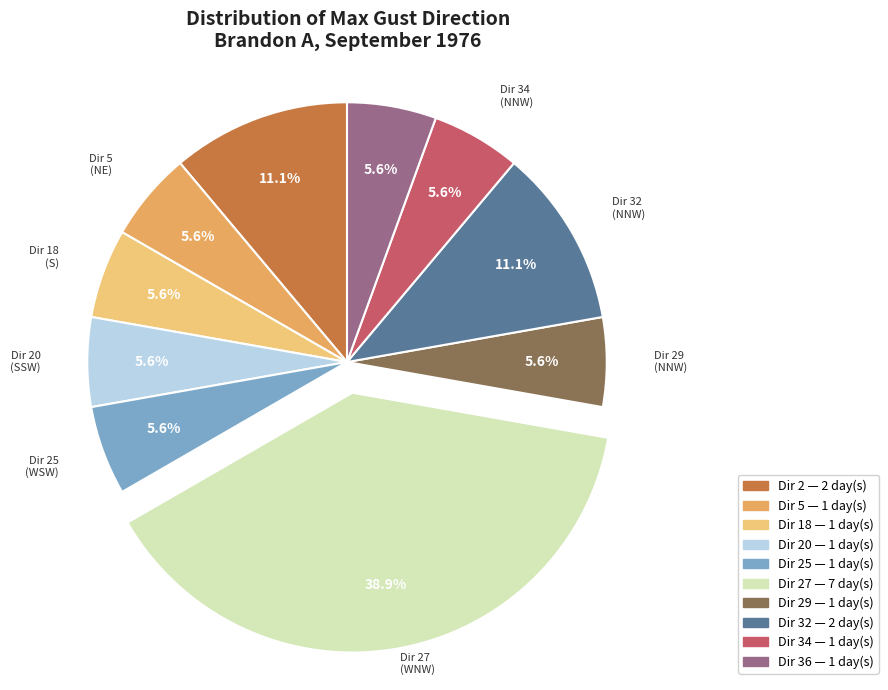

Which slice is the largest?

Dir 27